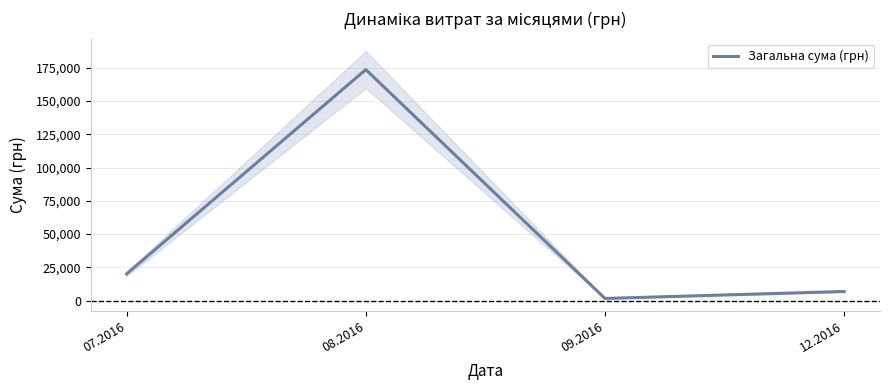

Where is the first local maximum?

08.2016